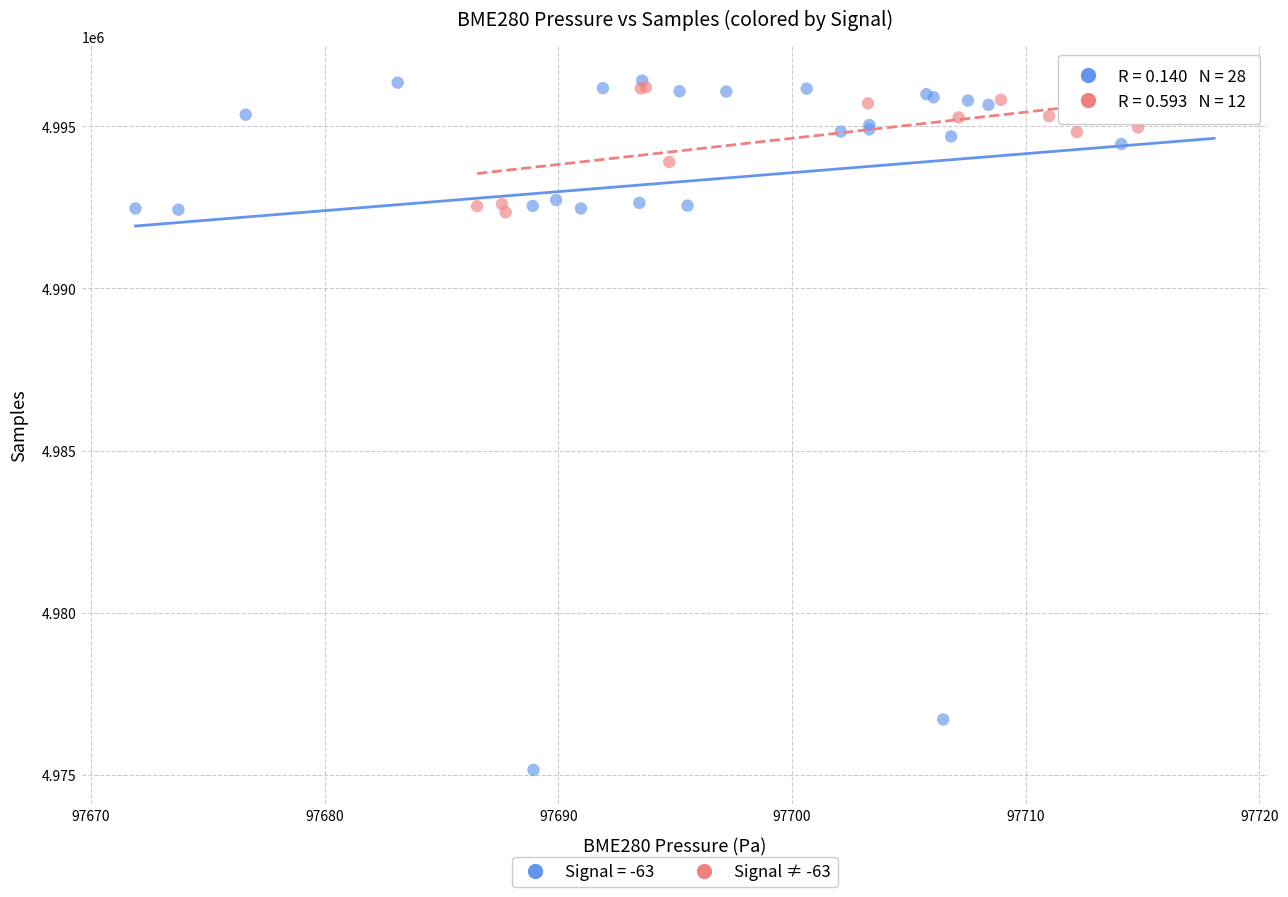

Which series contains the lowest Y value?

Signal = -63